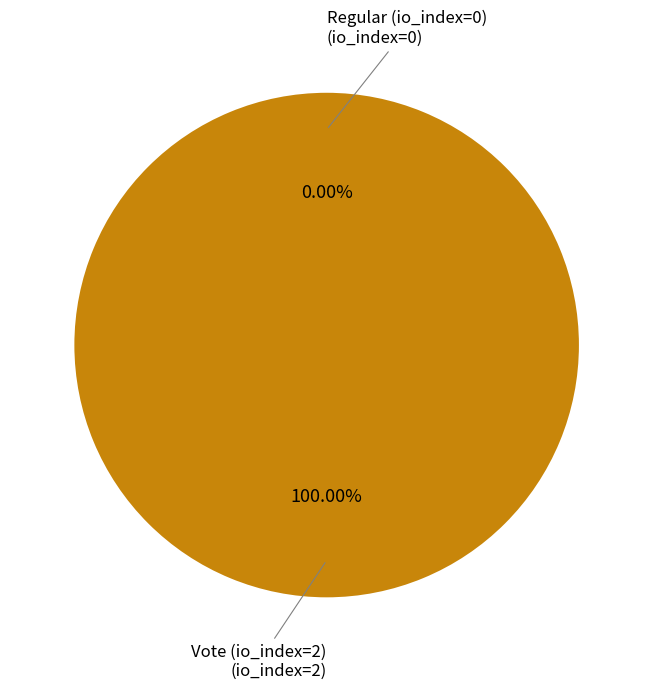

Is it true that Regular (io_index=0) is 0% of the pie?

True